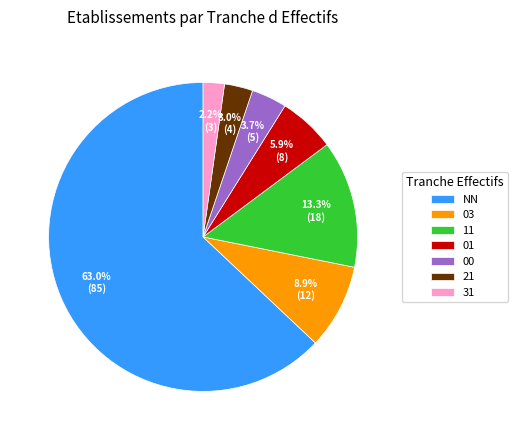

Count the number of slices in the pie.

7